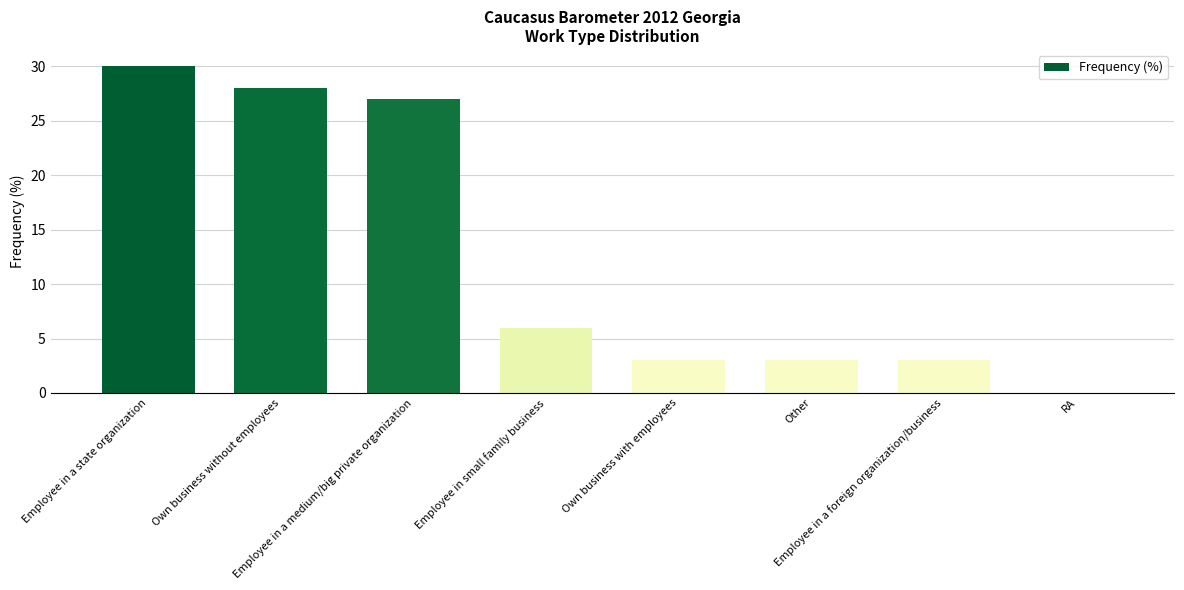

What is the sum of all values?

100